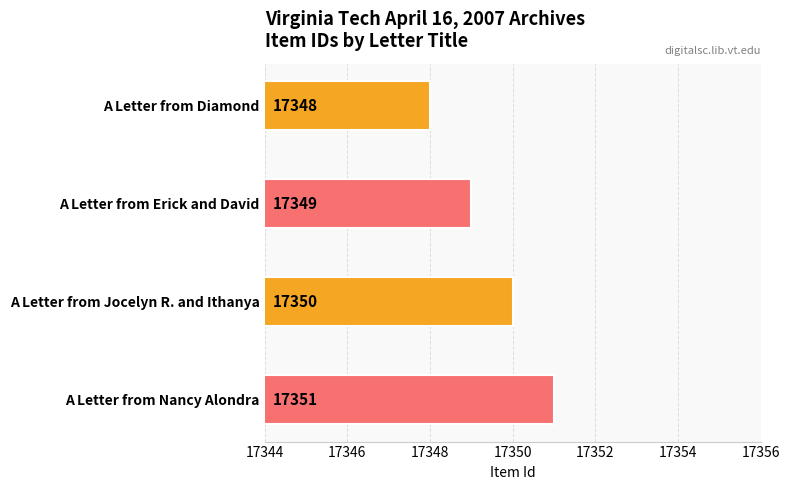

Rank the categories by value from highest to lowest.

A Letter from Nancy Alondra, A Letter from Jocelyn R. and Ithanya, A Letter from Erick and David, A Letter from Diamond